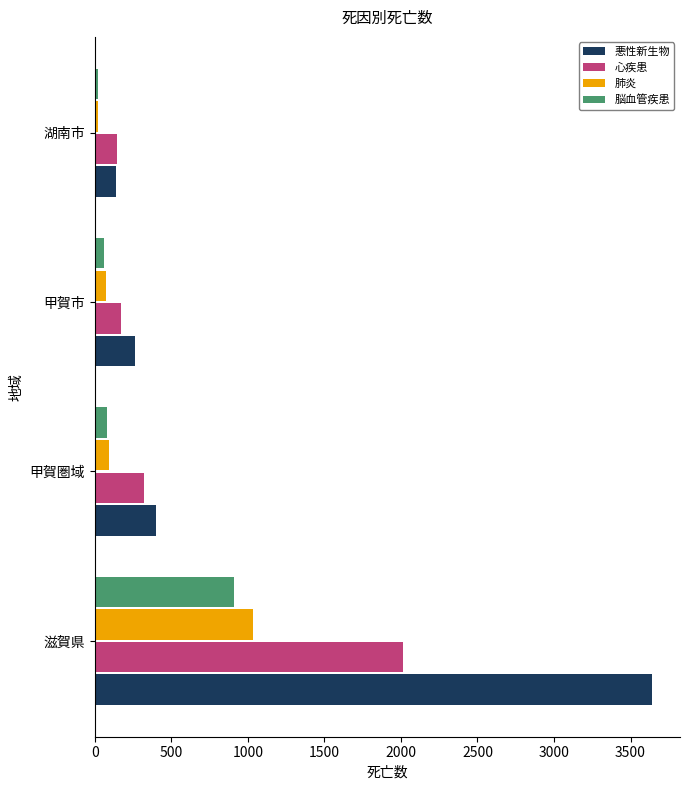

At which category does the chart reach its peak across all series?

滋賀県